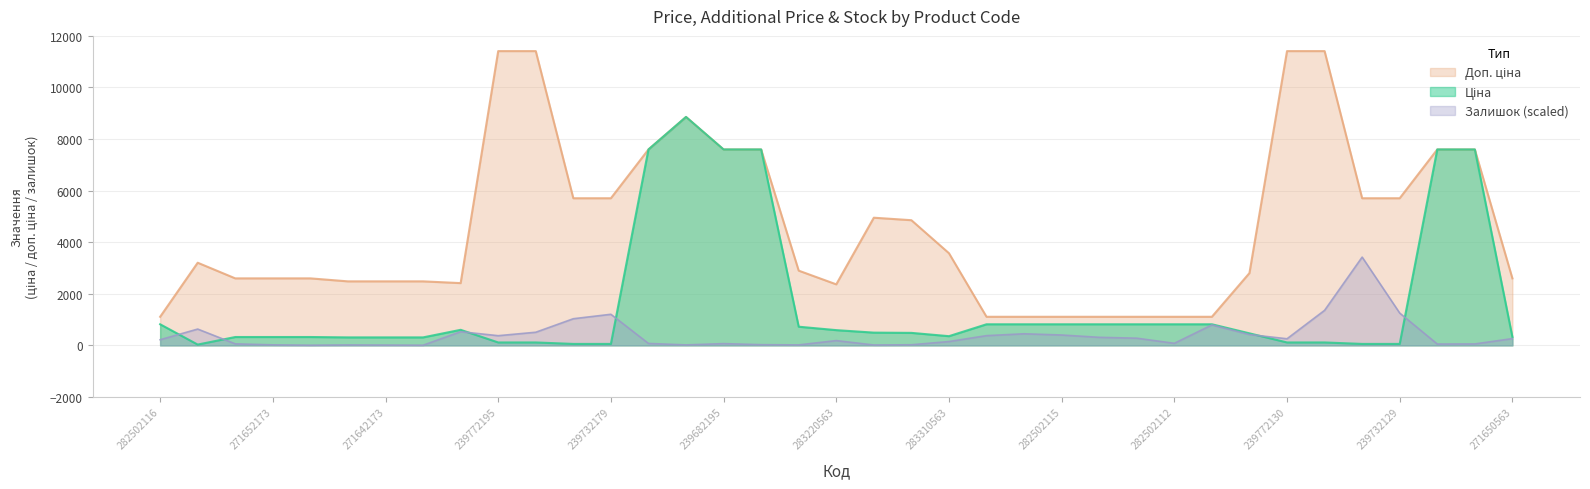

Which series has the largest range (max minus min)?

Доп. ціна